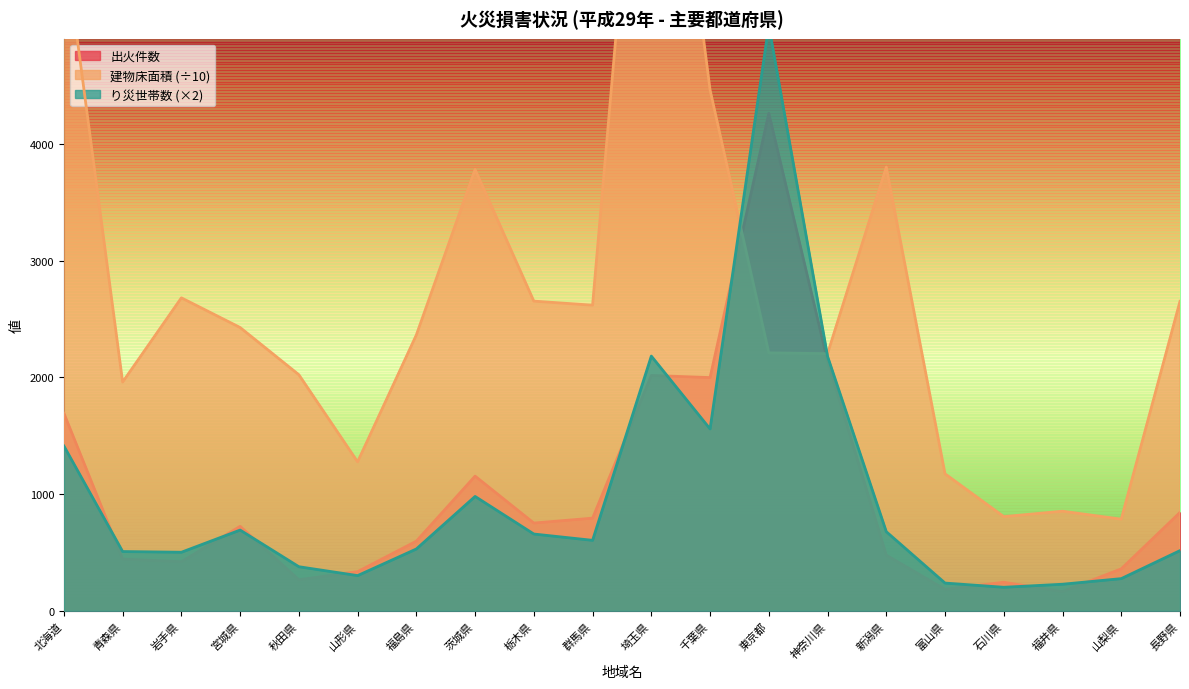

Where does the 建物床面積 series first go above 2426?

北海道